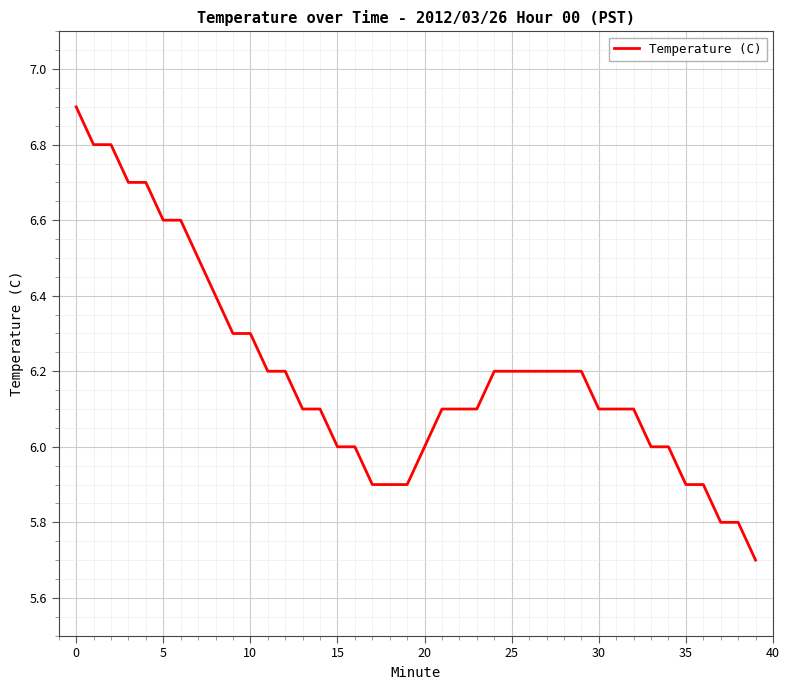

What is the difference between the maximum and minimum values?

1.2